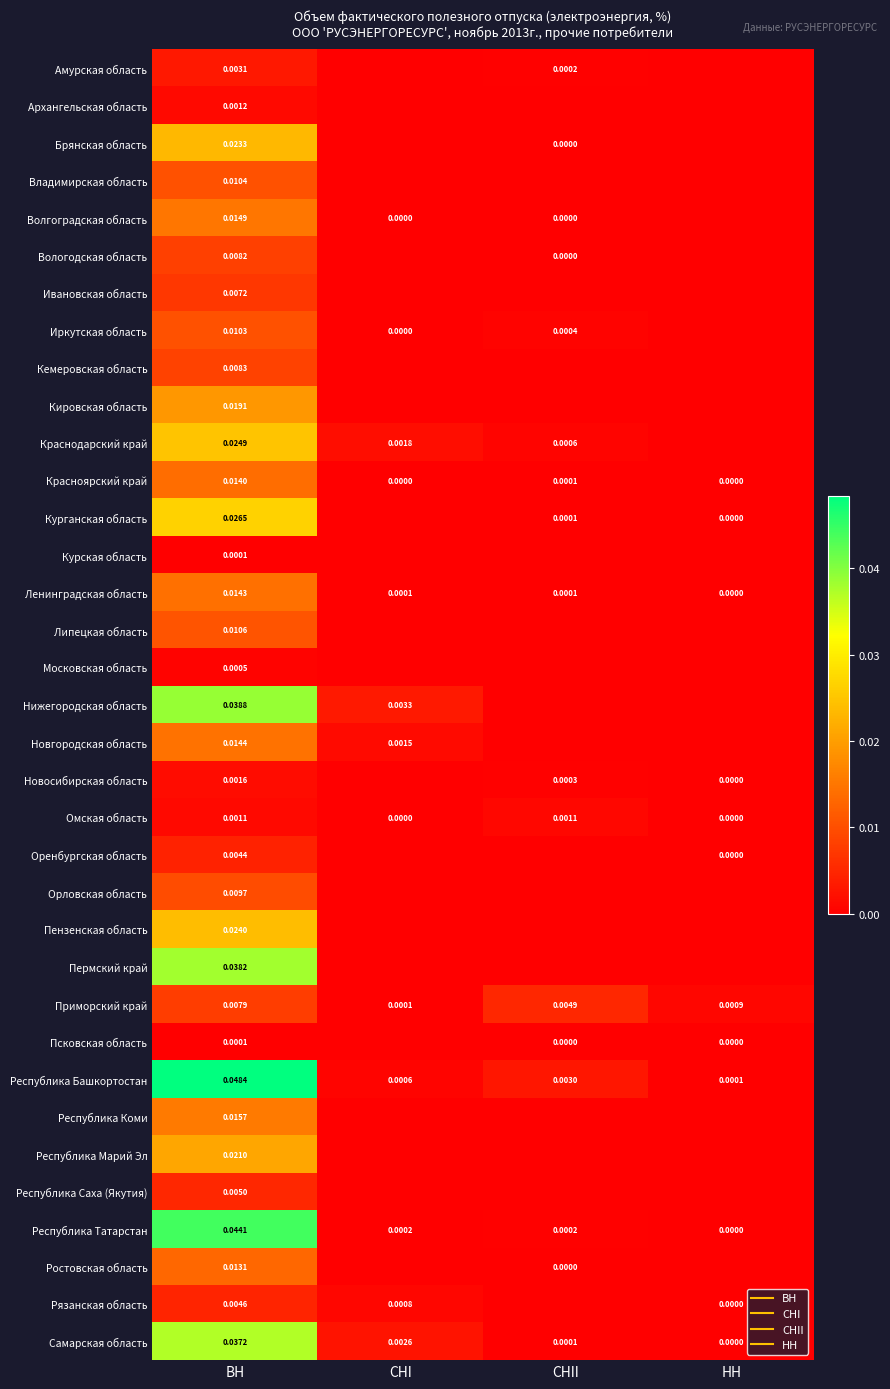

True or false: Брянская область has a value of 0.0 at ВН.

False